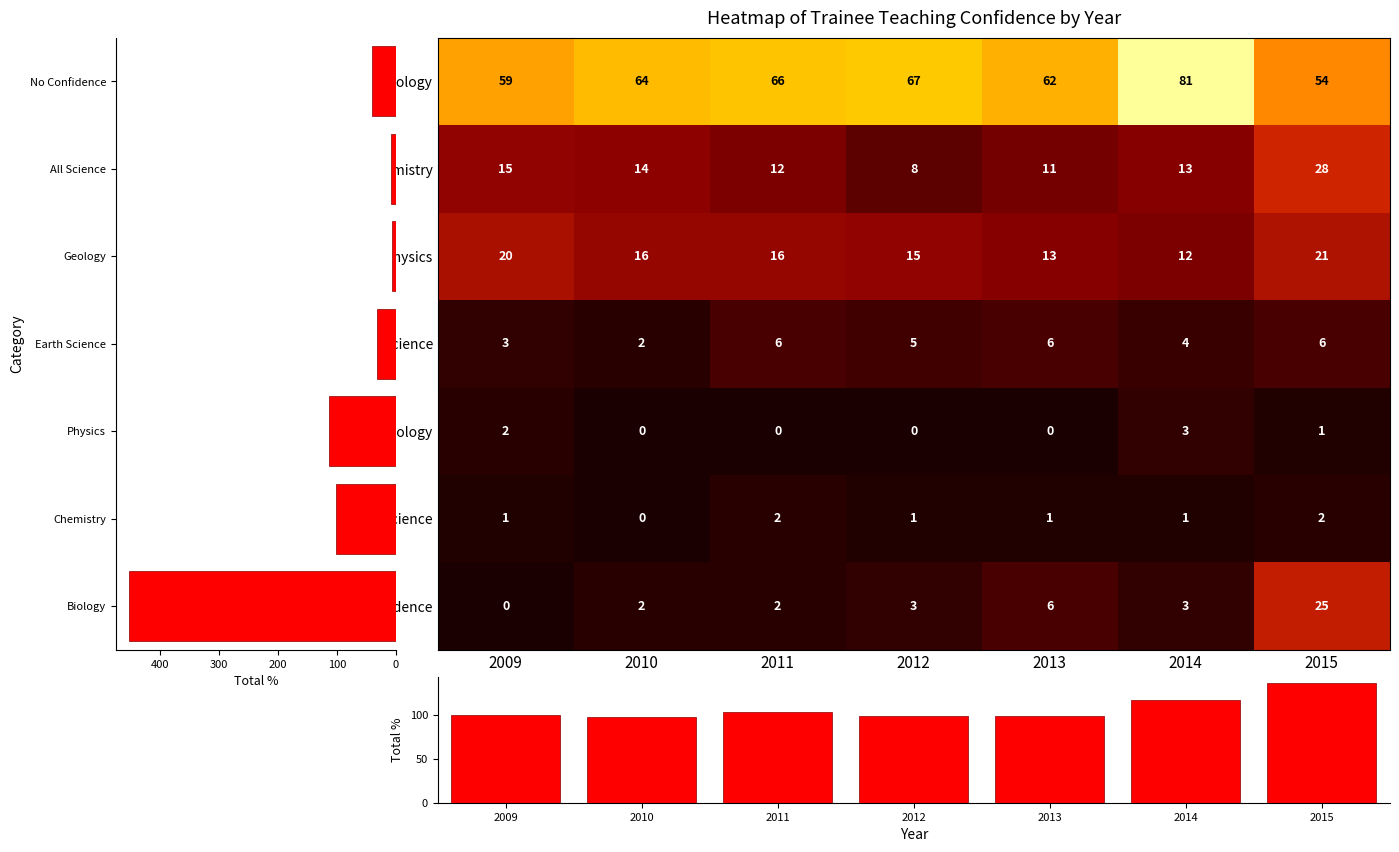

Where does the No Confidence series first go above 3?

2013